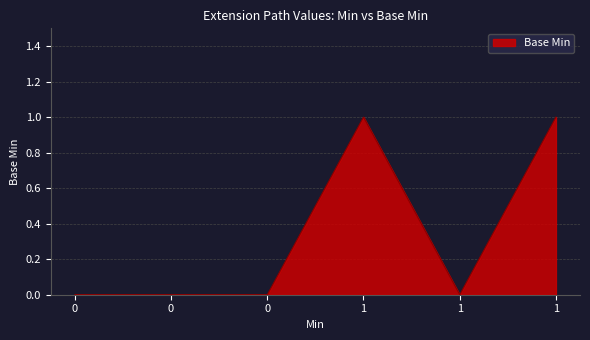

How many distinct data groups are displayed?

1